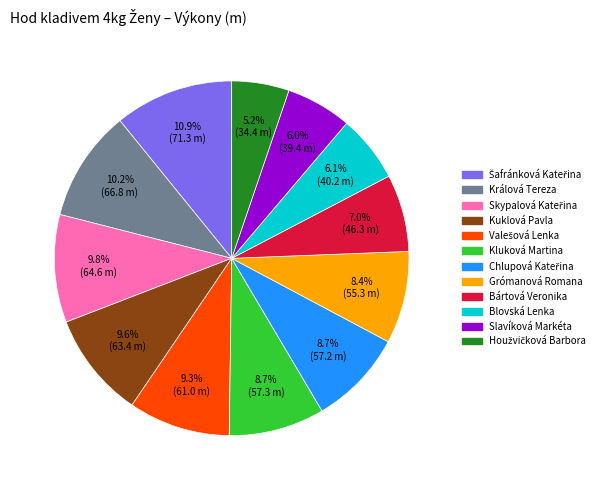

Is there any slice that represents more than half of the pie?

No